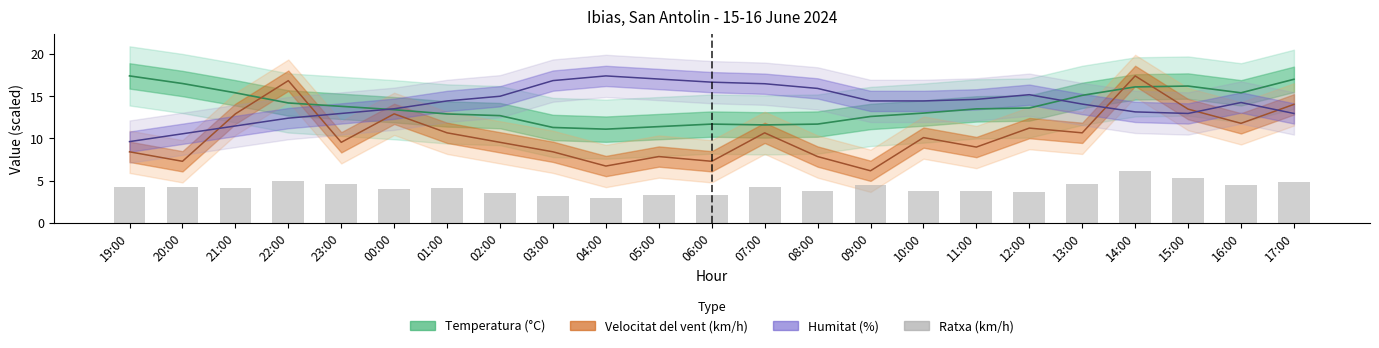

List the labels in order of value, smallest first.

04:00, 03:00, 05:00, 06:00, 02:00, 12:00, 08:00, 10:00, 11:00, 00:00, 21:00, 01:00, 19:00, 20:00, 07:00, 09:00, 16:00, 23:00, 13:00, 17:00, 22:00, 15:00, 14:00